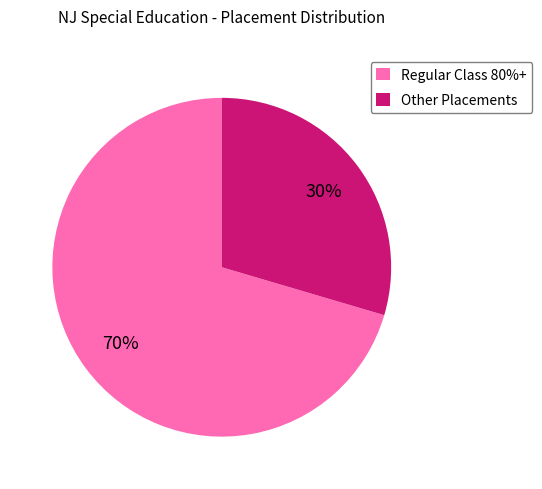

What is the smallest slice in the pie chart?

Other Placements